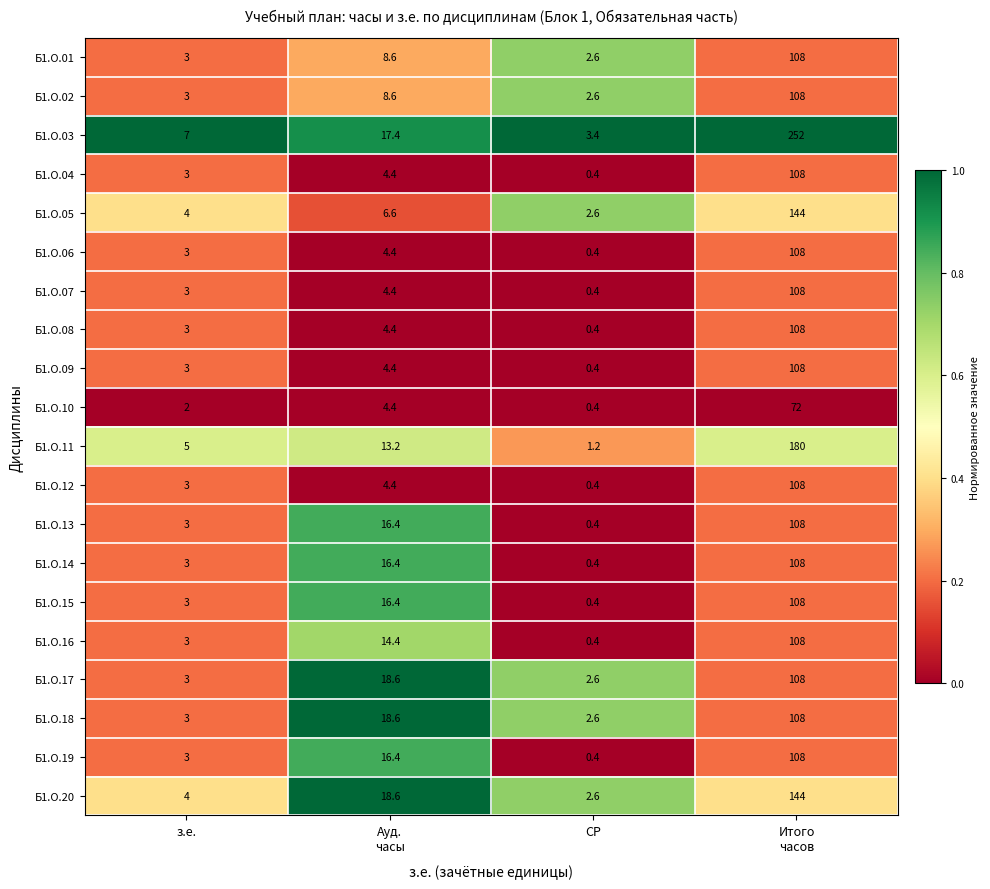

Which label corresponds to the smallest value in the chart?

СР